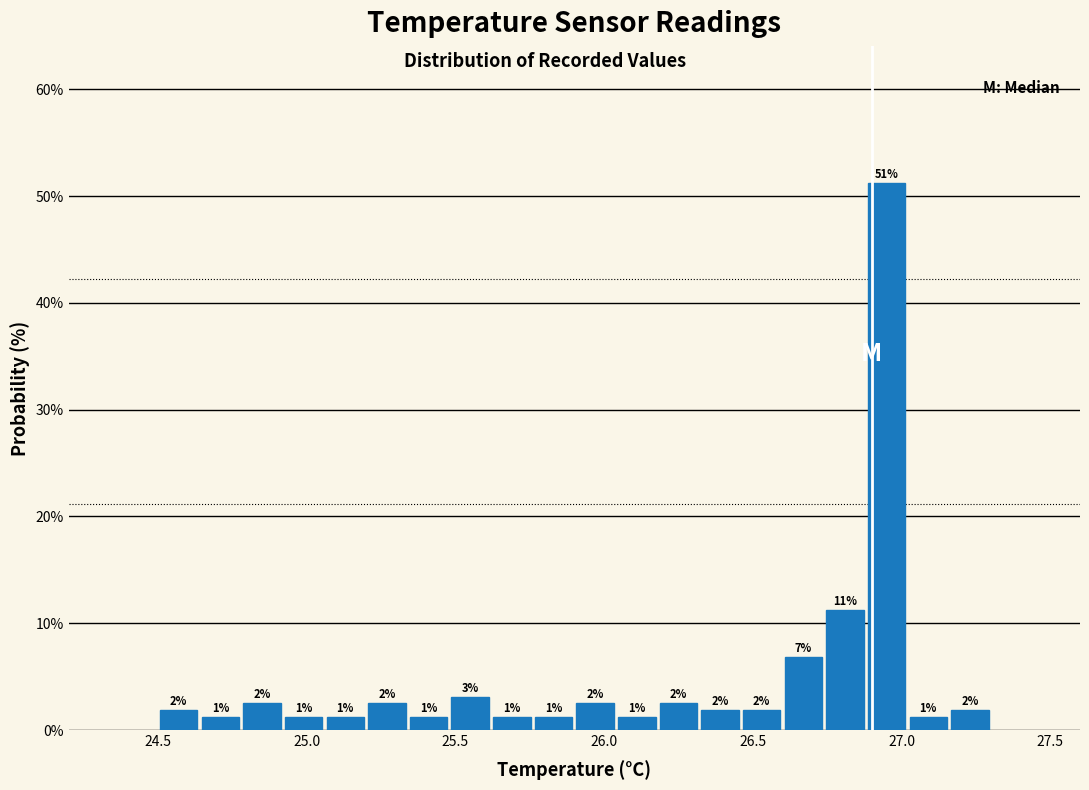

Read against the x-axis, roughly where is the centre of the tallest bar?

26.95